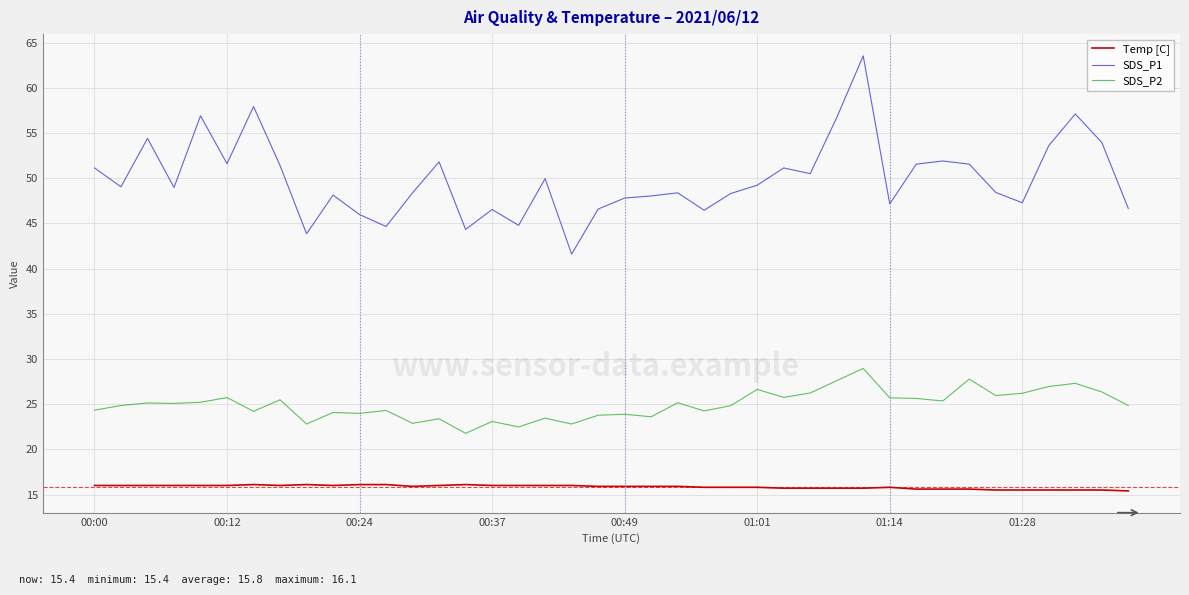

True or false: SDS_P1 and Temp [C] cross at least once.

False